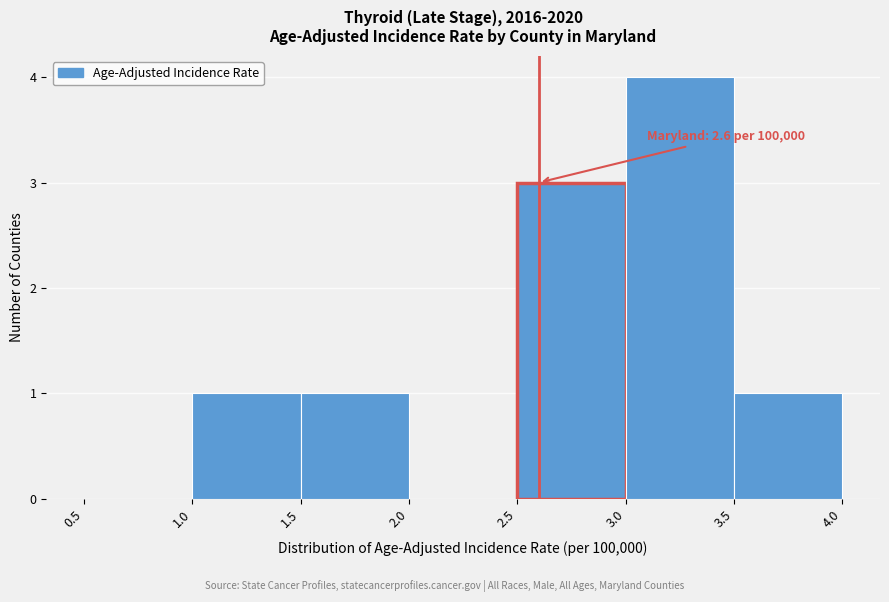

Which range on the x-axis has the tallest bar?

3.0 to 3.5